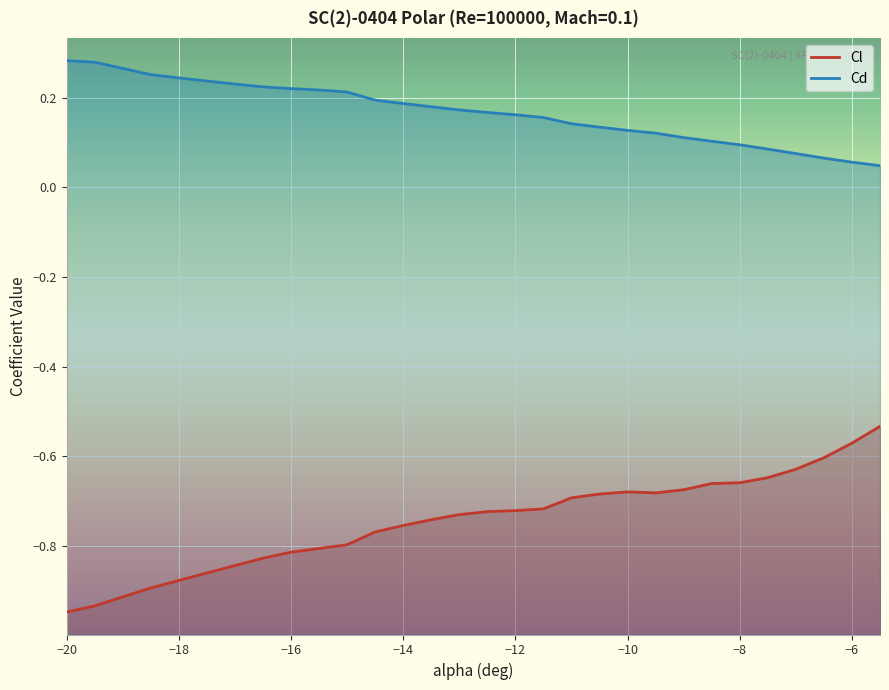

True or false: Cd and Cl cross at least once.

False